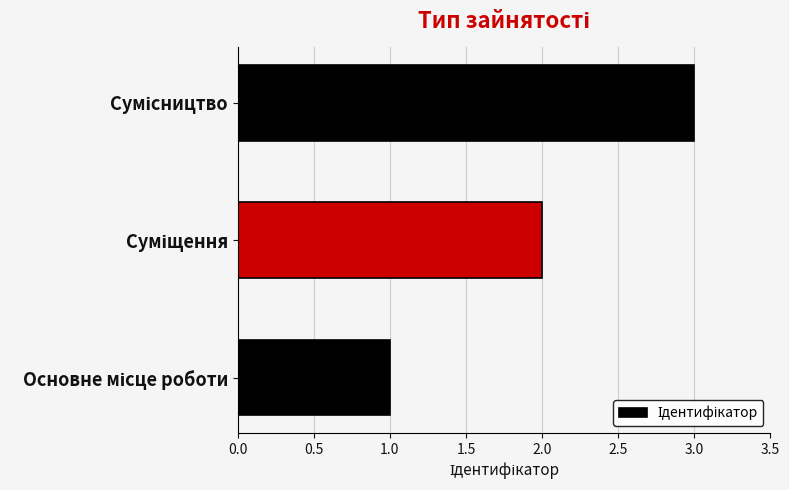

What is the sum of all values?

6